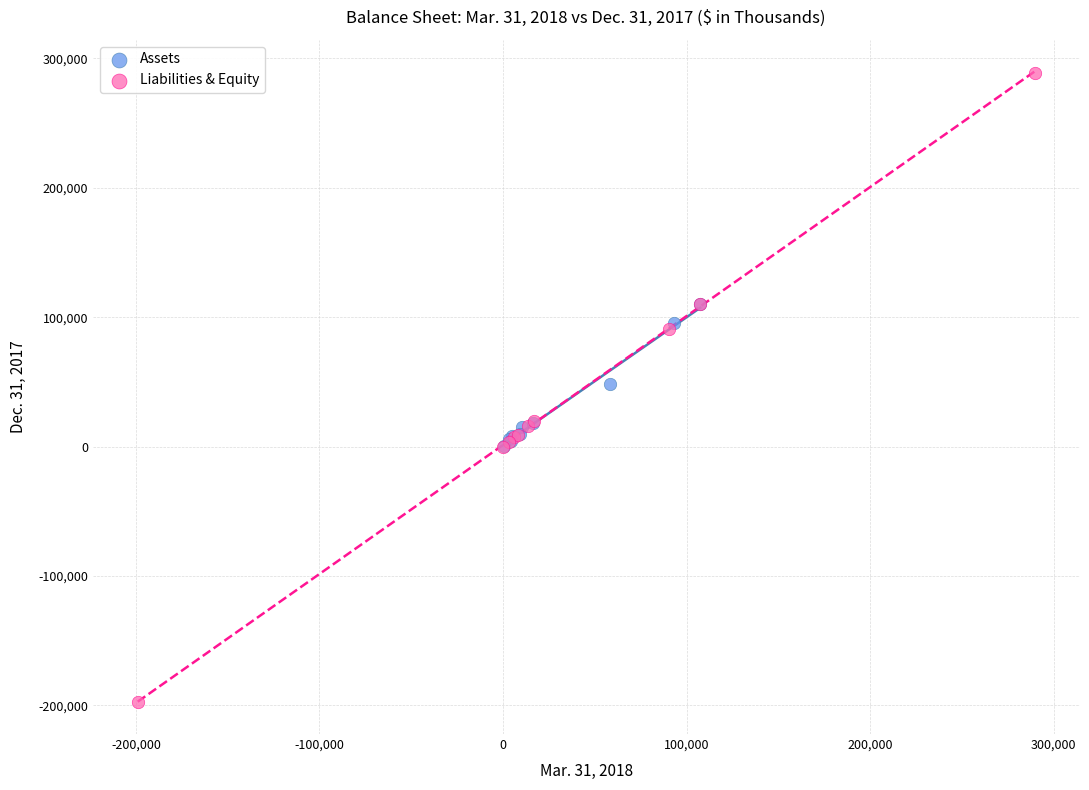

Which series contains the highest Y value?

Liabilities & Equity